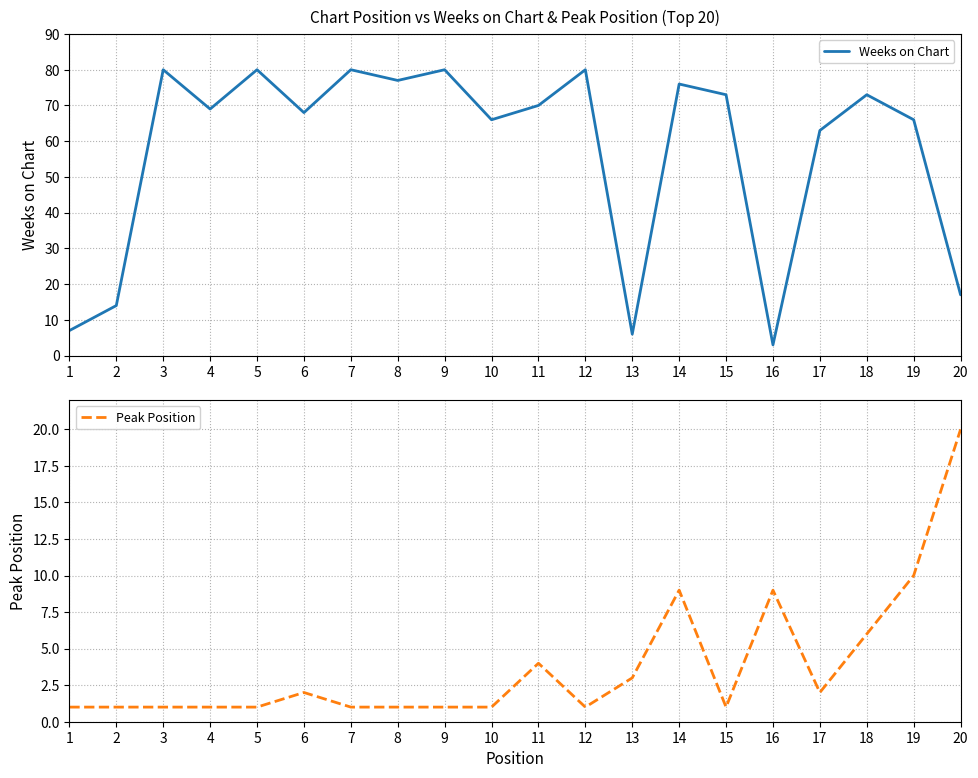

True or false: Weeks on Chart has a value of 111 at 12.

False